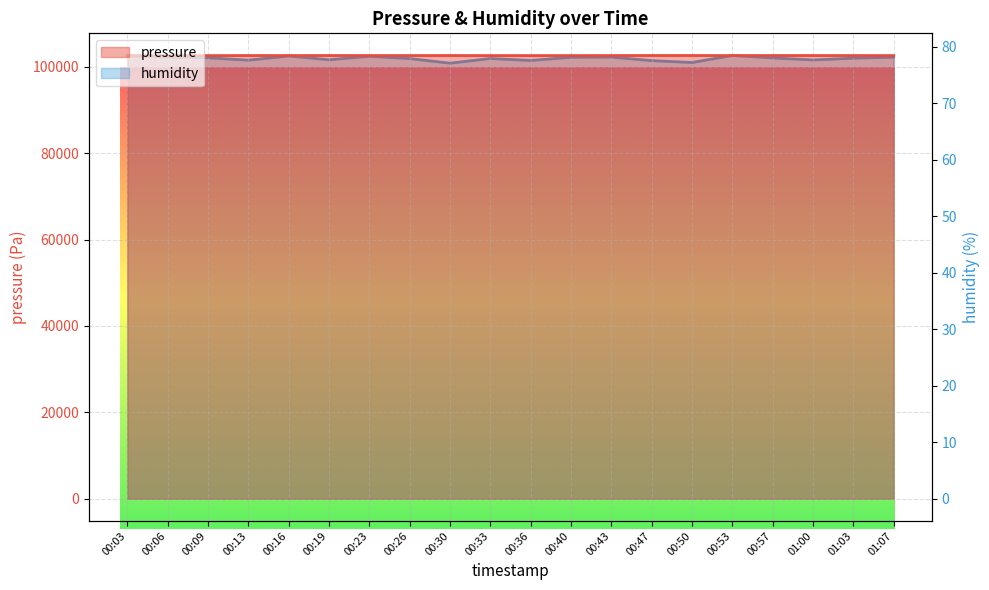

How many data points in humidity are above 78?

10